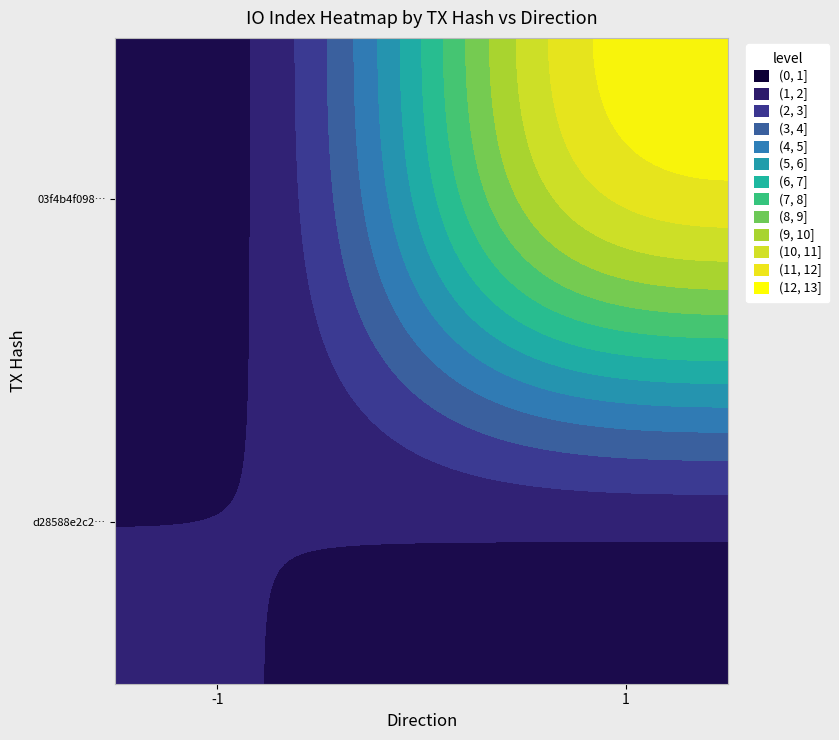

What is the difference between the maximum and minimum values in the tx1_dir_neg1 series?

3.9